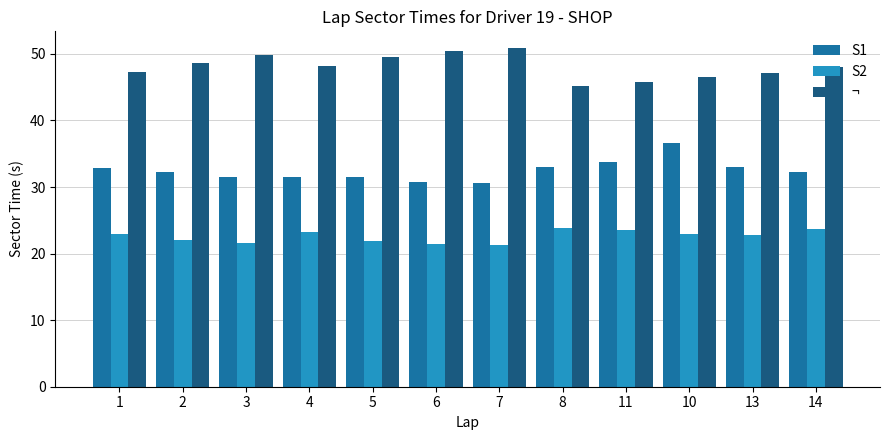

Where does the ¬ series first go above 48?

2